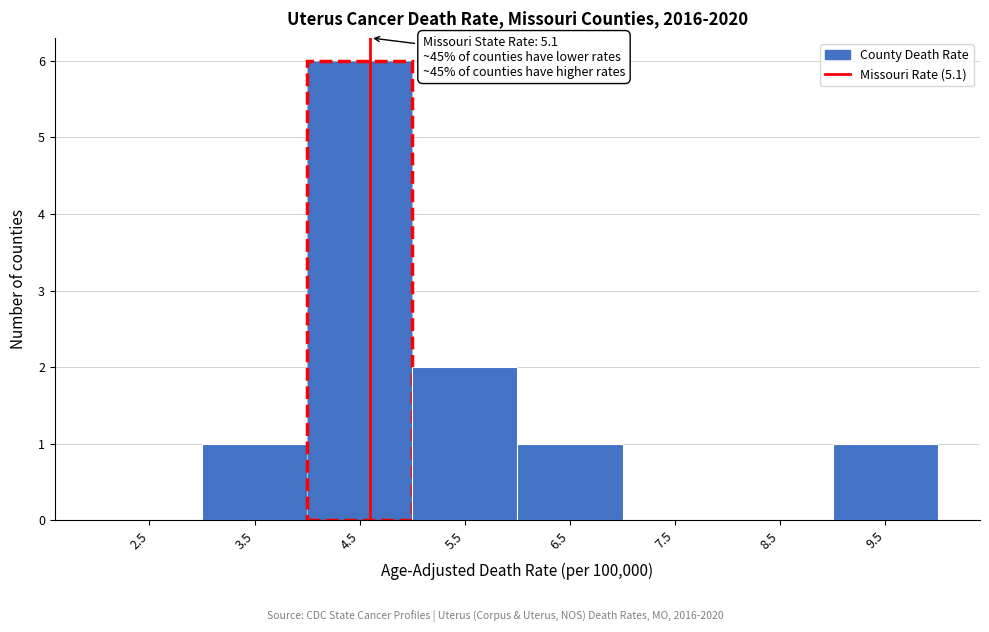

Reading right to left, transcribe all the data shown in this chart.

9.5=1	8.5=0	7.5=0	6.5=1	5.5=2	4.5=6	3.5=1	2.5=0